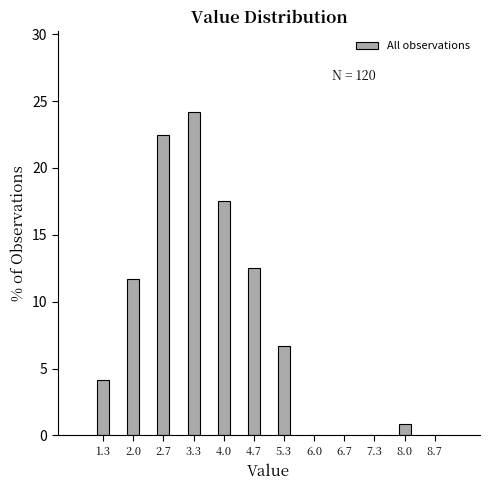

Reading left to right, transcribe all the data shown in this chart.

1.3=4.2	2.0=11.7	2.7=22.5	3.3=24.2	4.0=17.5	4.7=12.5	5.3=6.7	6.0=0.0	6.7=0.0	7.3=0.0	8.0=0.8	8.7=0.0